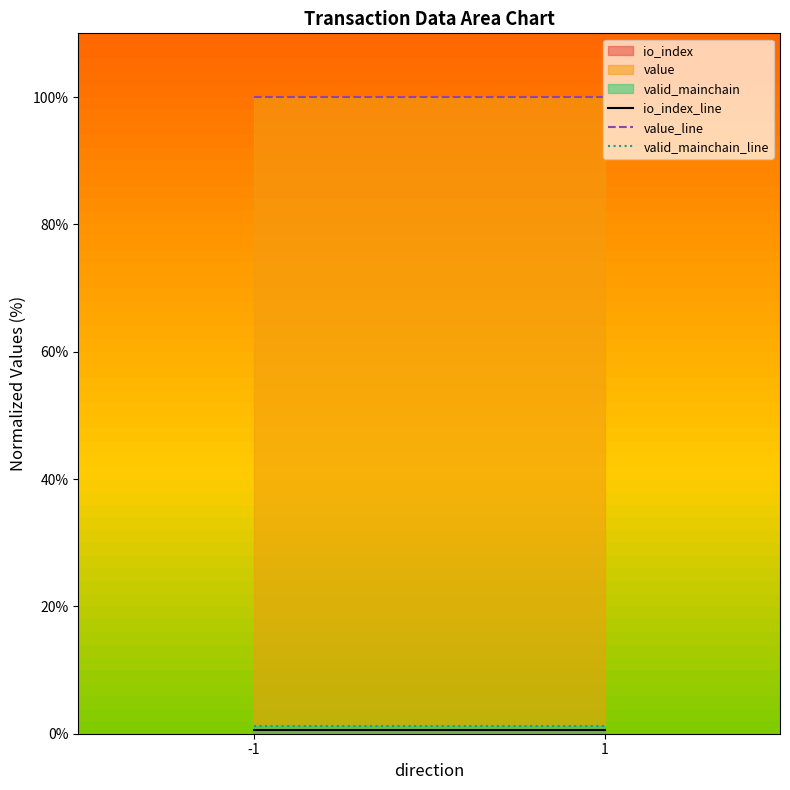

List the labels in order of value_line value, smallest first.

-1, 1